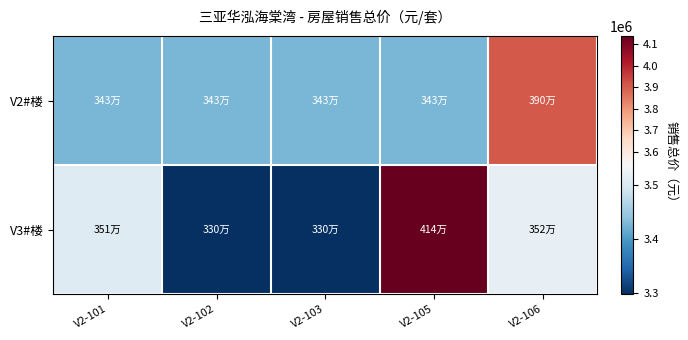

Which label corresponds to the largest value in the chart?

V2-105